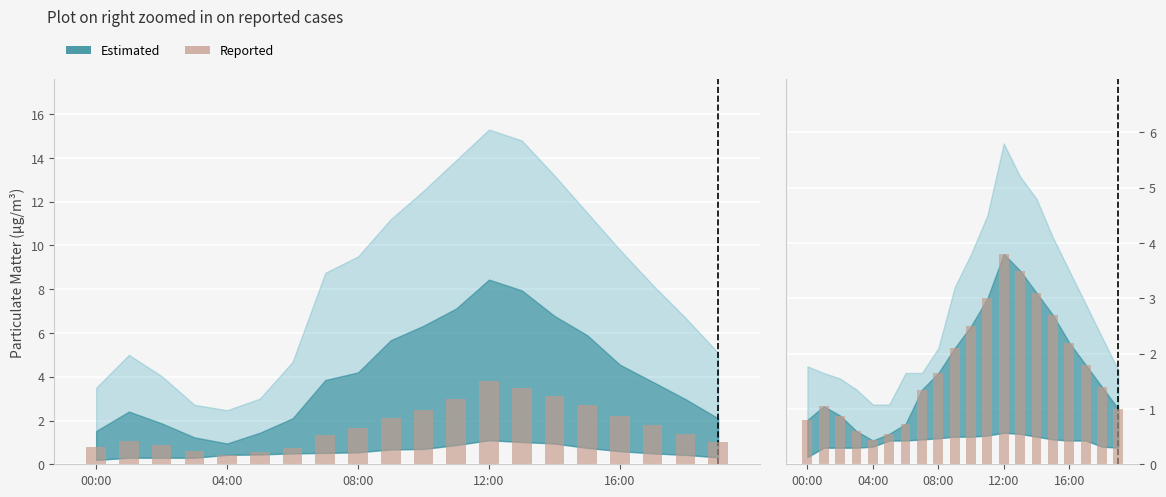

Reading left to right, what are all the values shown in this chart?

0.8	1.1	0.9	0.6	0.4	0.6	0.7	1.4	1.6	2.1	2.5	3.0	3.8	3.5	3.1	2.7	2.2	1.8	1.4	1.0